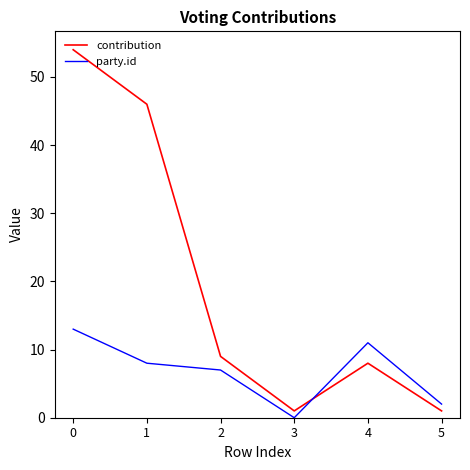

How many interior local valleys does the contribution series have?

1